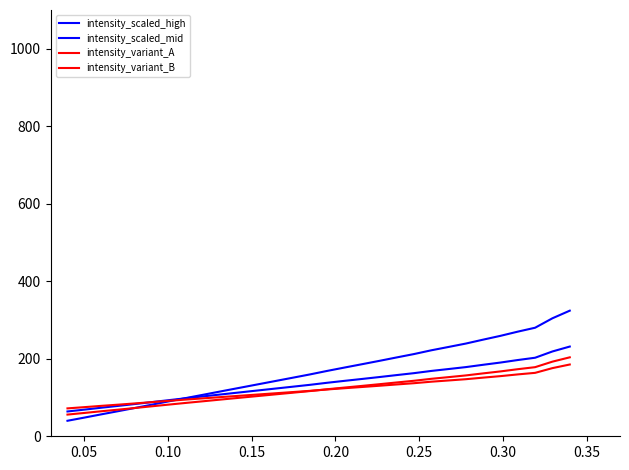

Does the chart have visible grid lines?

No